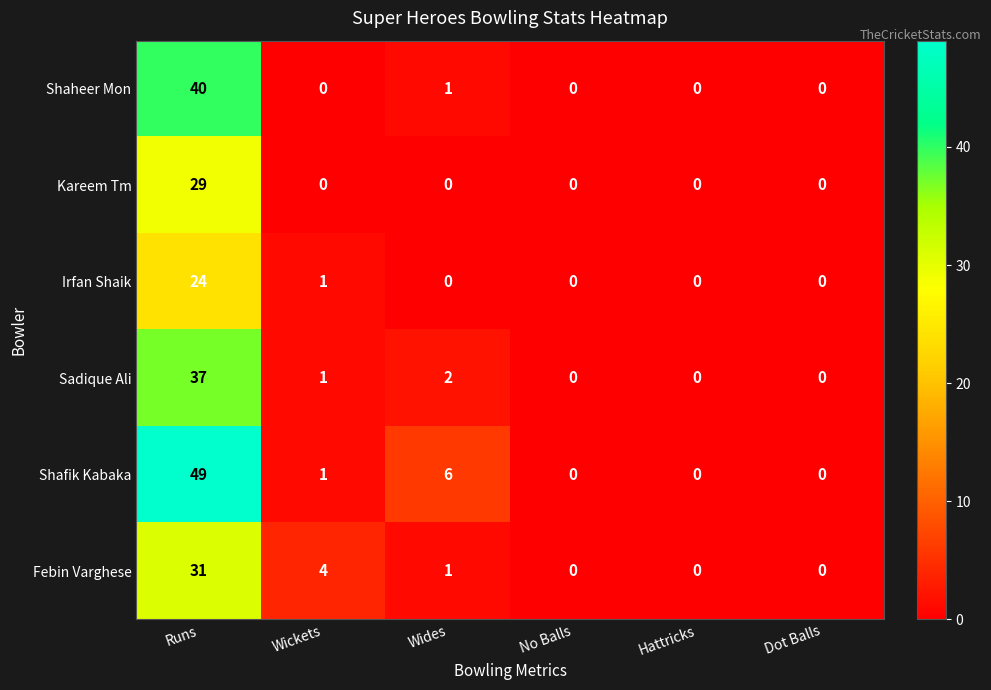

At which category does the chart reach its peak across all series?

Runs